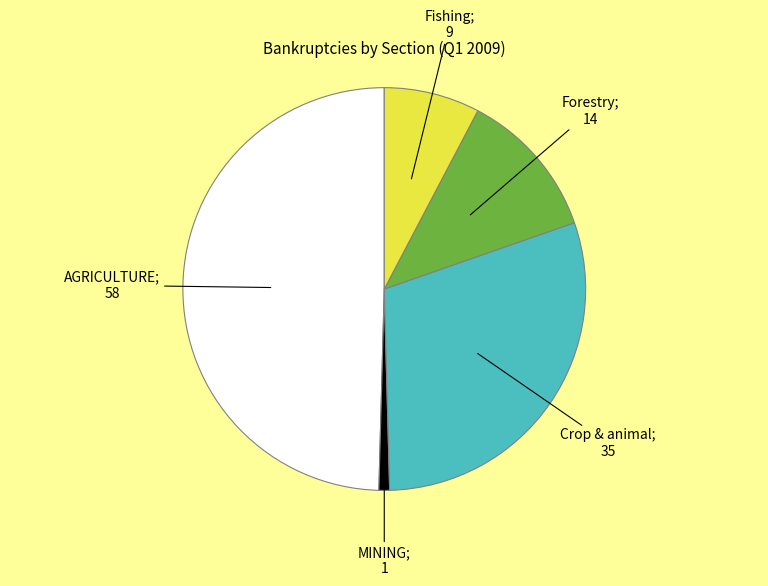

Is there a majority slice in this chart?

No